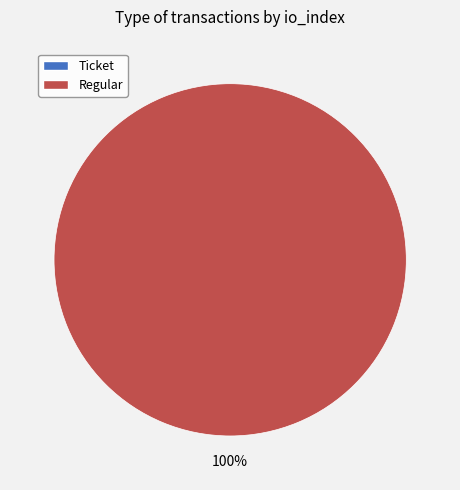

Which slice represents more than half of the pie?

Regular